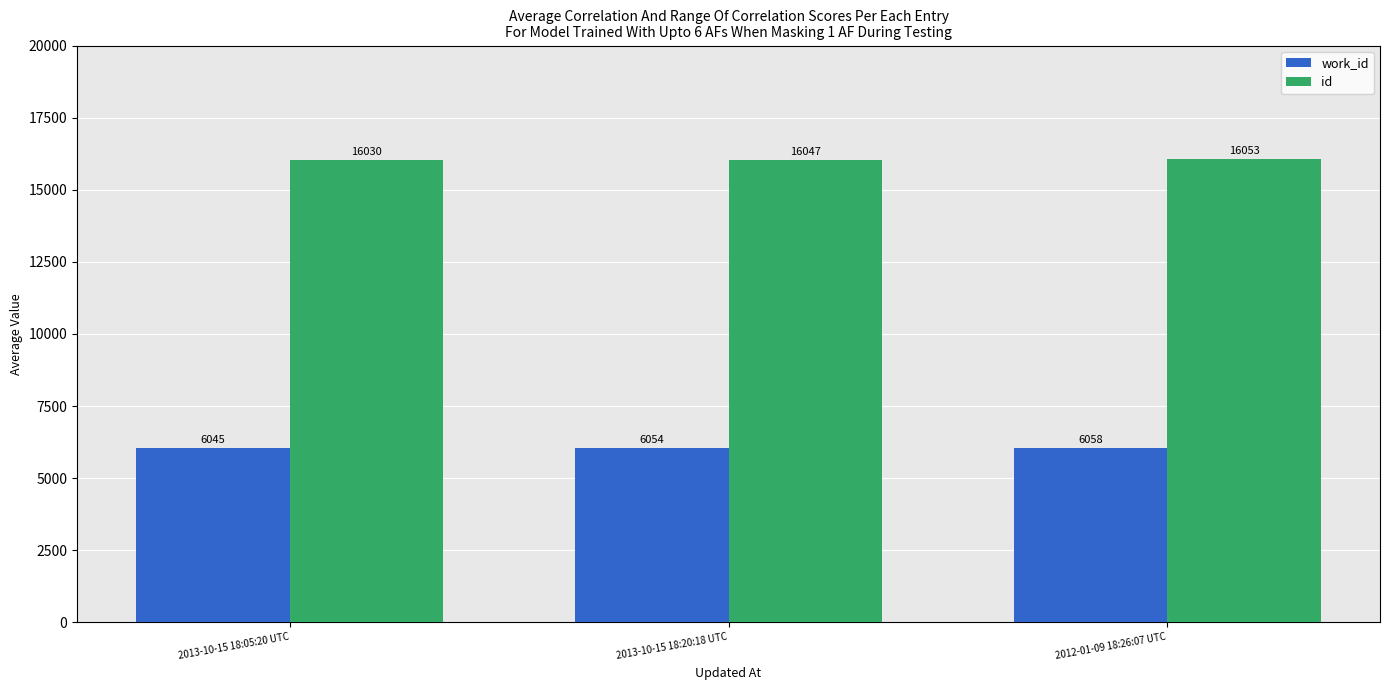

What is the label of the 2nd bar from the left?

2013-10-15 18:20:18 UTC